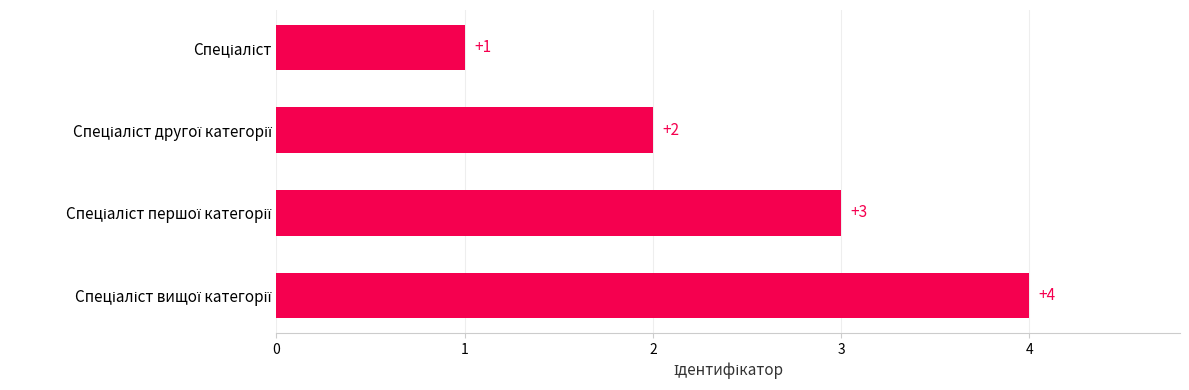

What is the greatest value displayed?

4